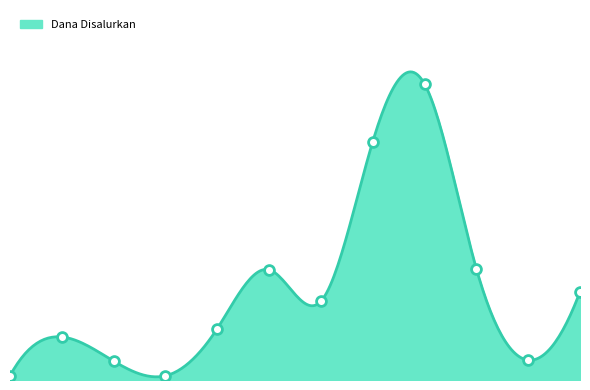

Between SMP DARUL FALAH and SMP NEGERI 1 PURWOHARJO, which is larger?

SMP NEGERI 1 PURWOHARJO